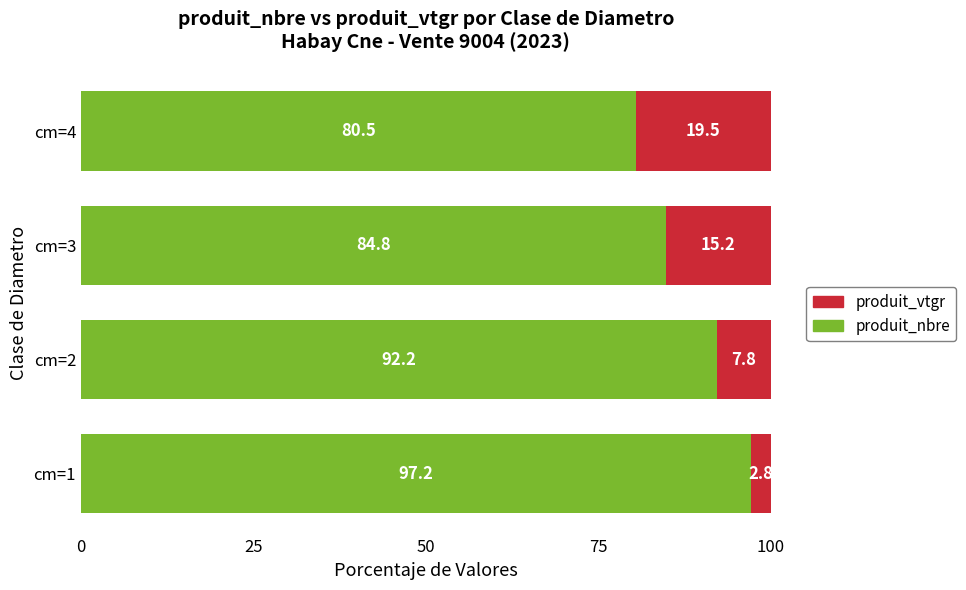

What is the total value across all series at cm=4?

100.0